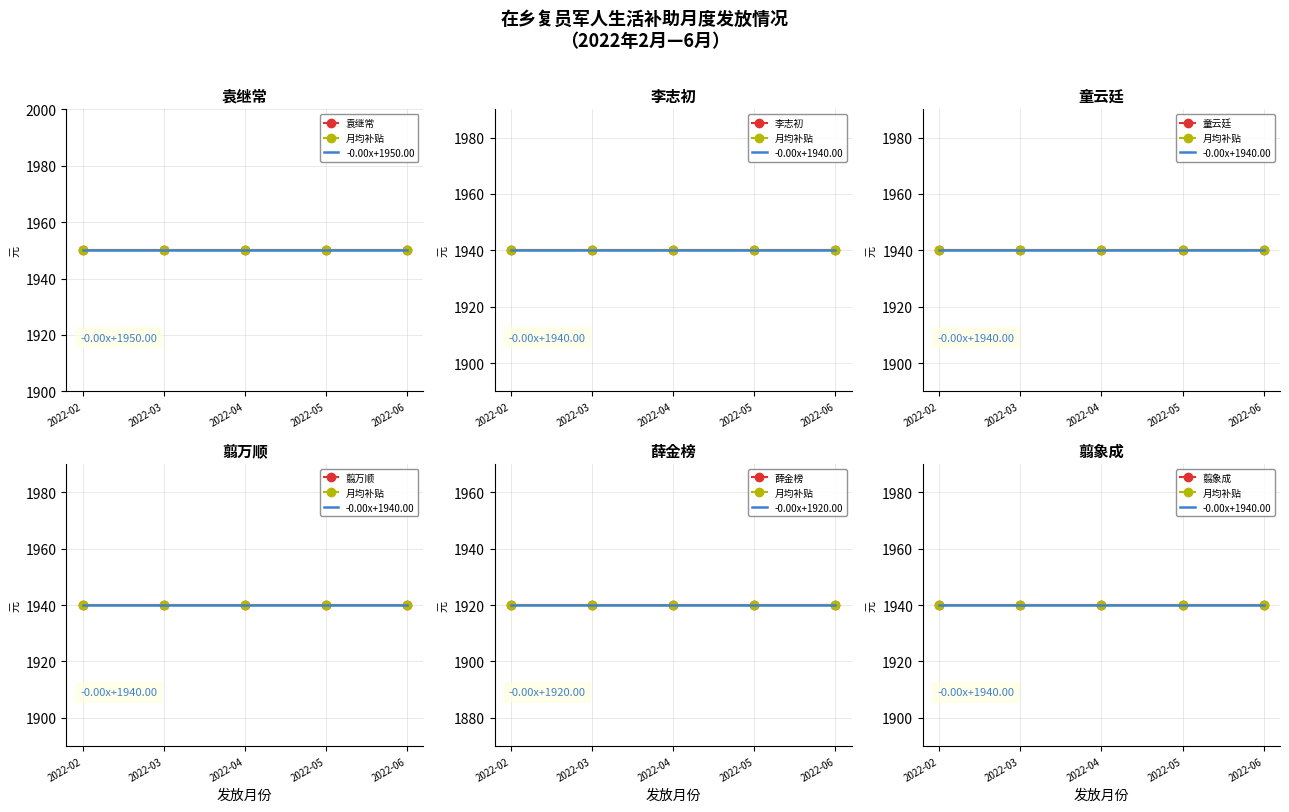

True or false: 翦万顺 and 李志初 intersect in this chart.

False